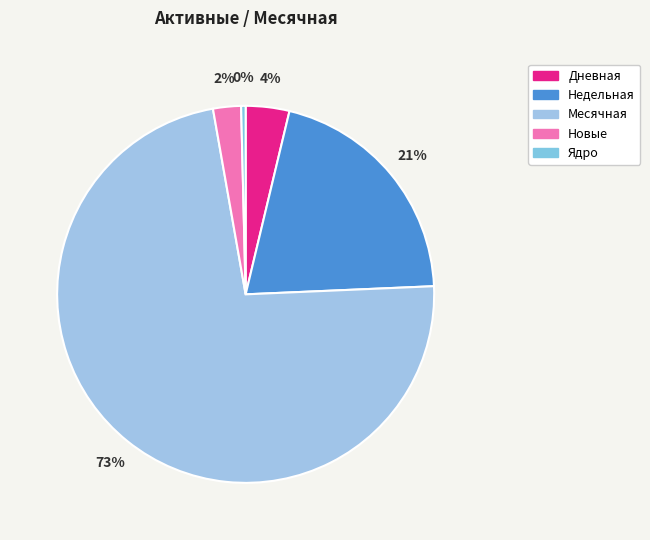

How many segments does this pie chart have?

5